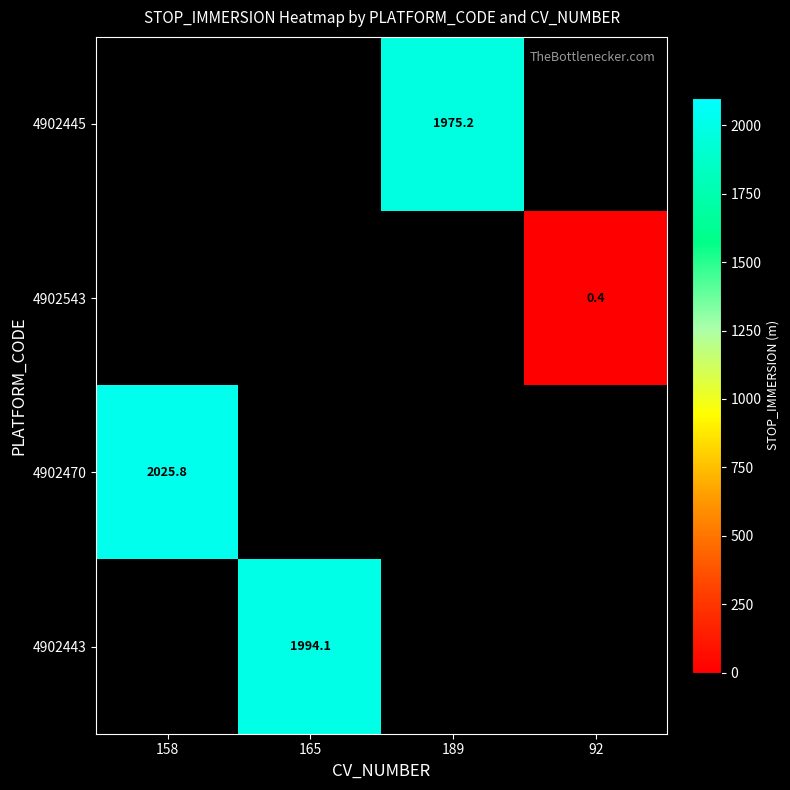

True or false: 4902543 has a value of 0.2 at 92.

False